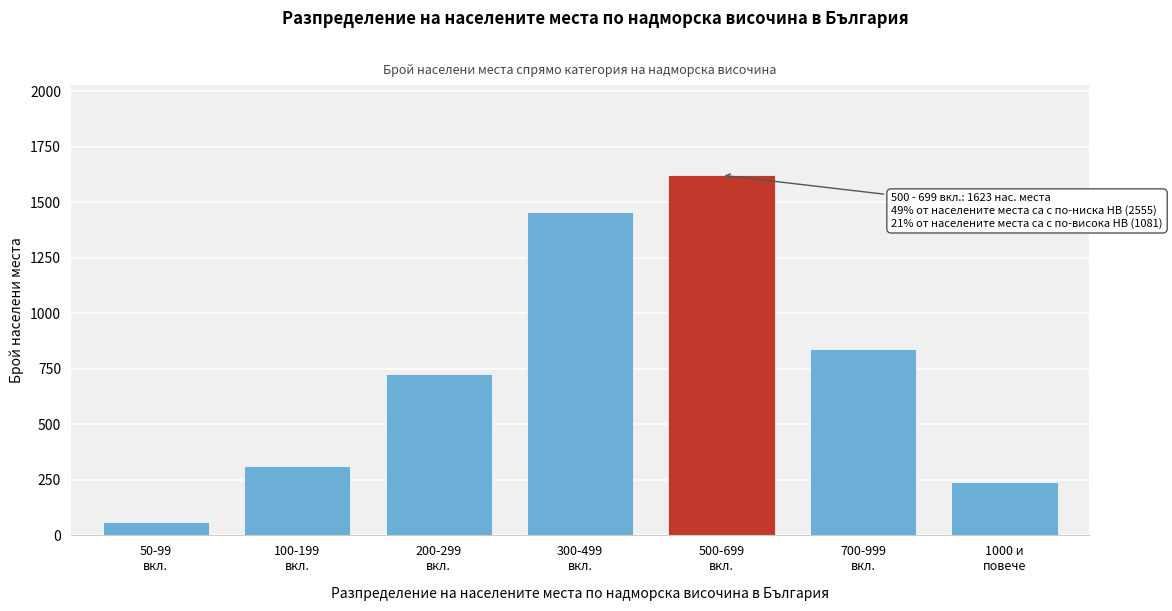

Reading right to left, transcribe all the data shown in this chart.

239	842	1623	1456	728	312	59